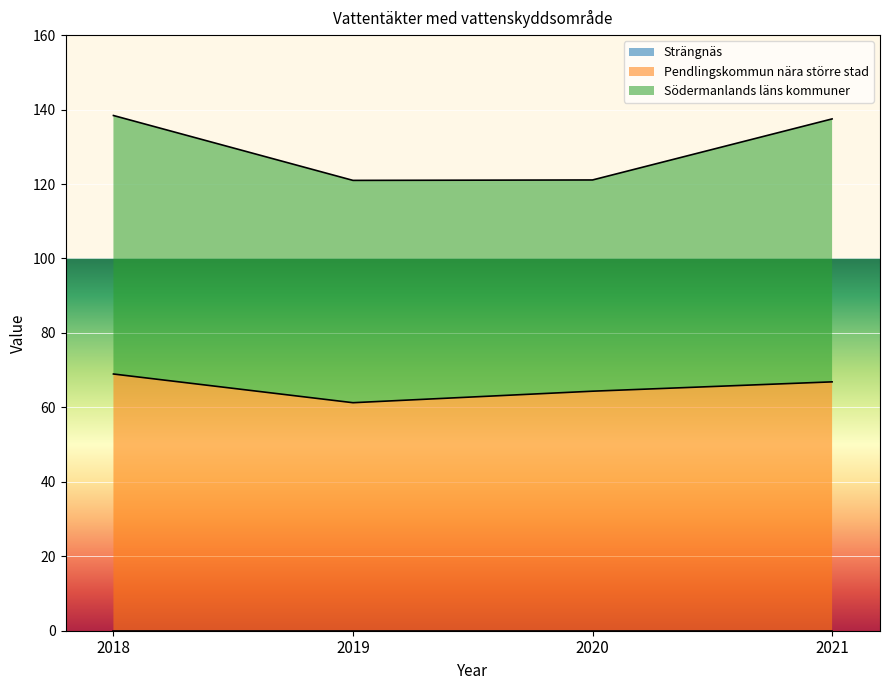

How many lines are shown in the chart?

3